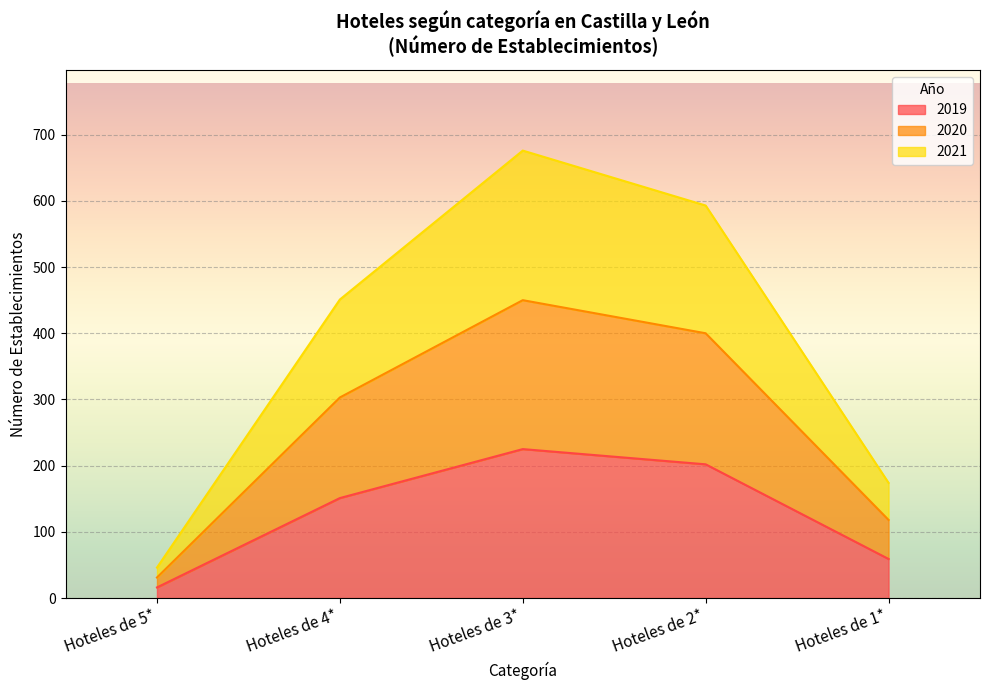

True or false: 2020 and 2019 intersect in this chart.

False